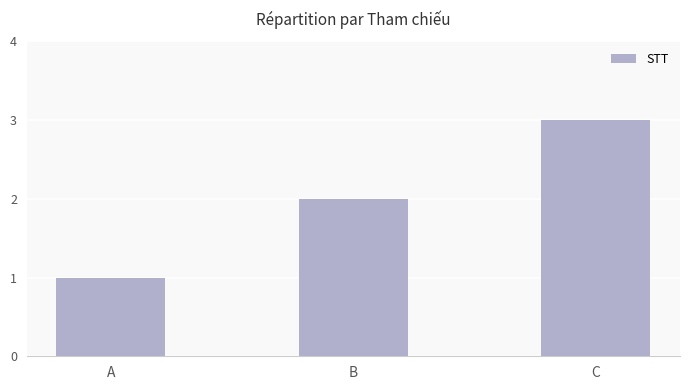

Are the bars horizontal?

No